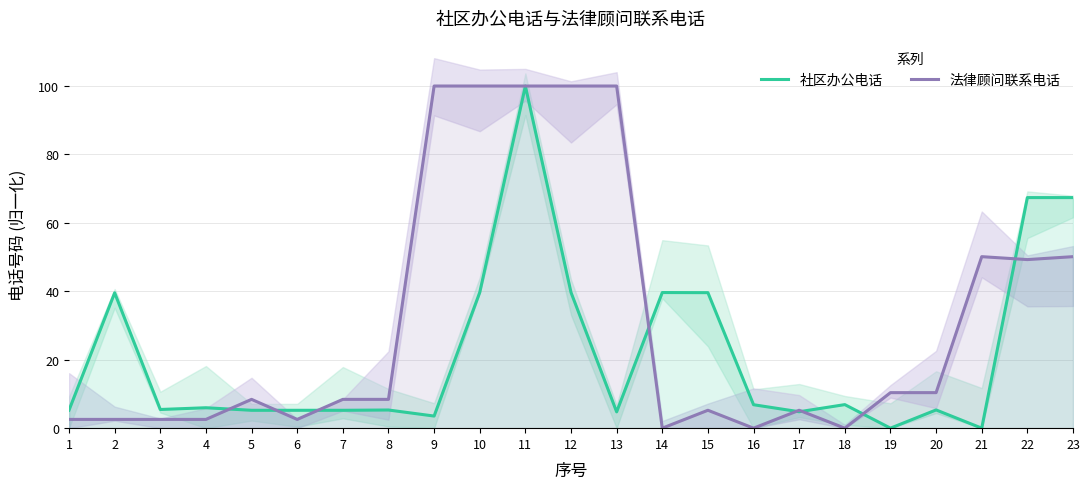

What is the value of the 社区办公电话 point at the 6th from the left?

5.2